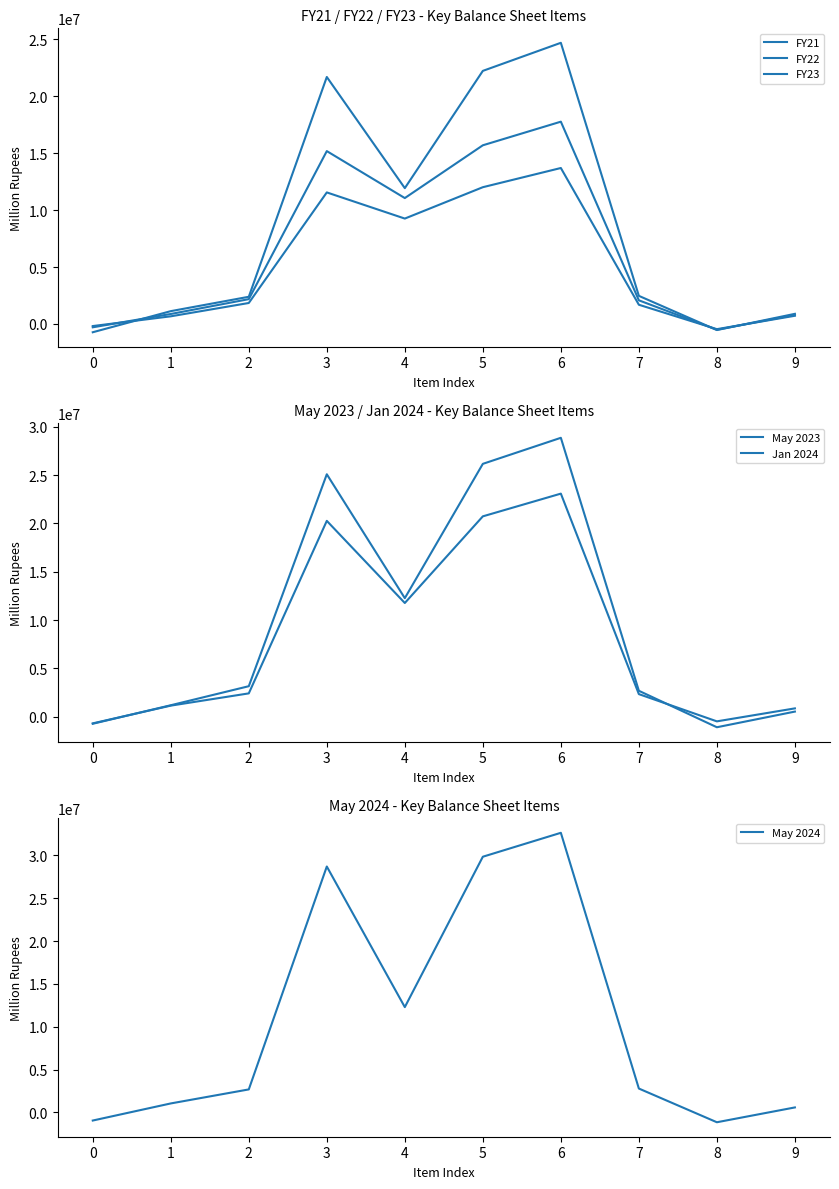

What value does the May 2023 series have at 3?

20266059.8